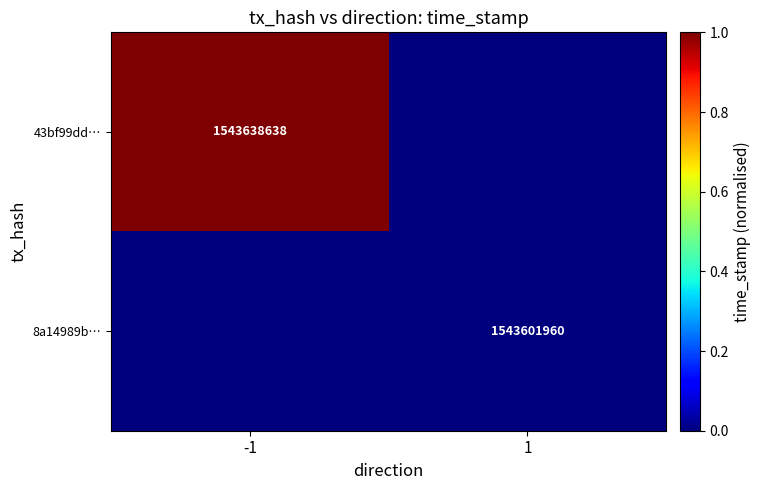

True or false: 8a14989b… has a value of 403786395 at 1.

False